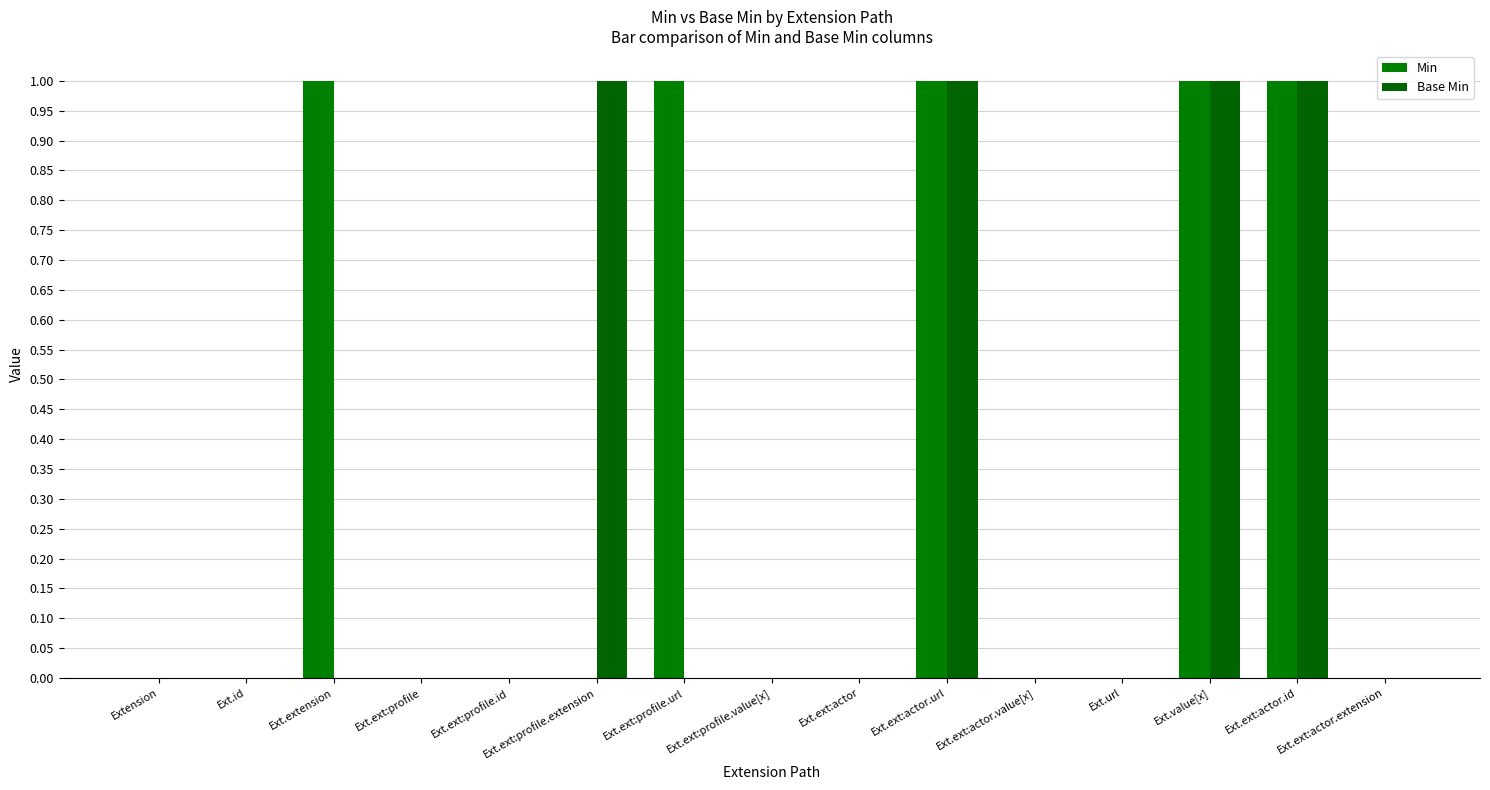

Reading left to right, transcribe all the data shown in this chart.

Min: 0	0	1	0	0	0	1	0	0	1	0	0	1	1	0
Base Min: 0	0	0	0	0	1	0	0	0	1	0	0	1	1	0